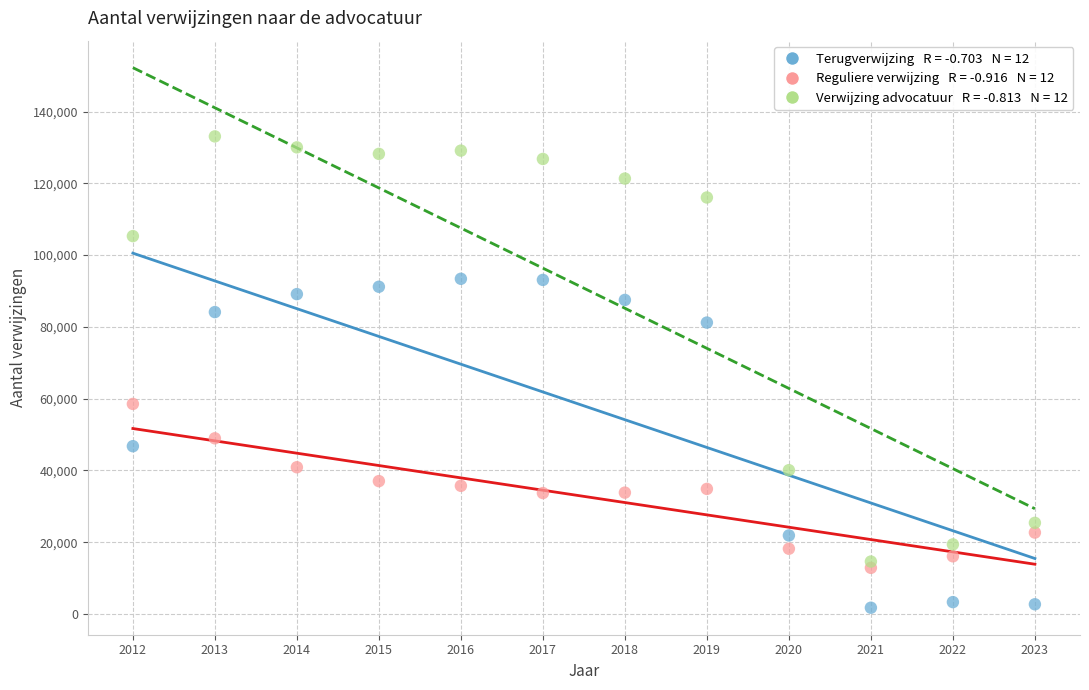

Across all series, what Y value is closest to 67411?

58532